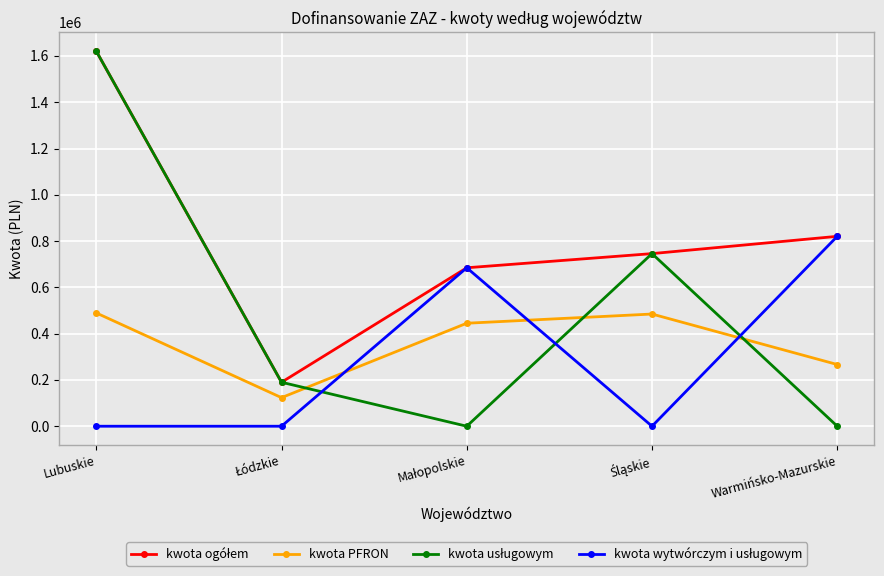

The kwota PFRON series shows 360248 at Warmińsko-Mazurskie. True or false?

False